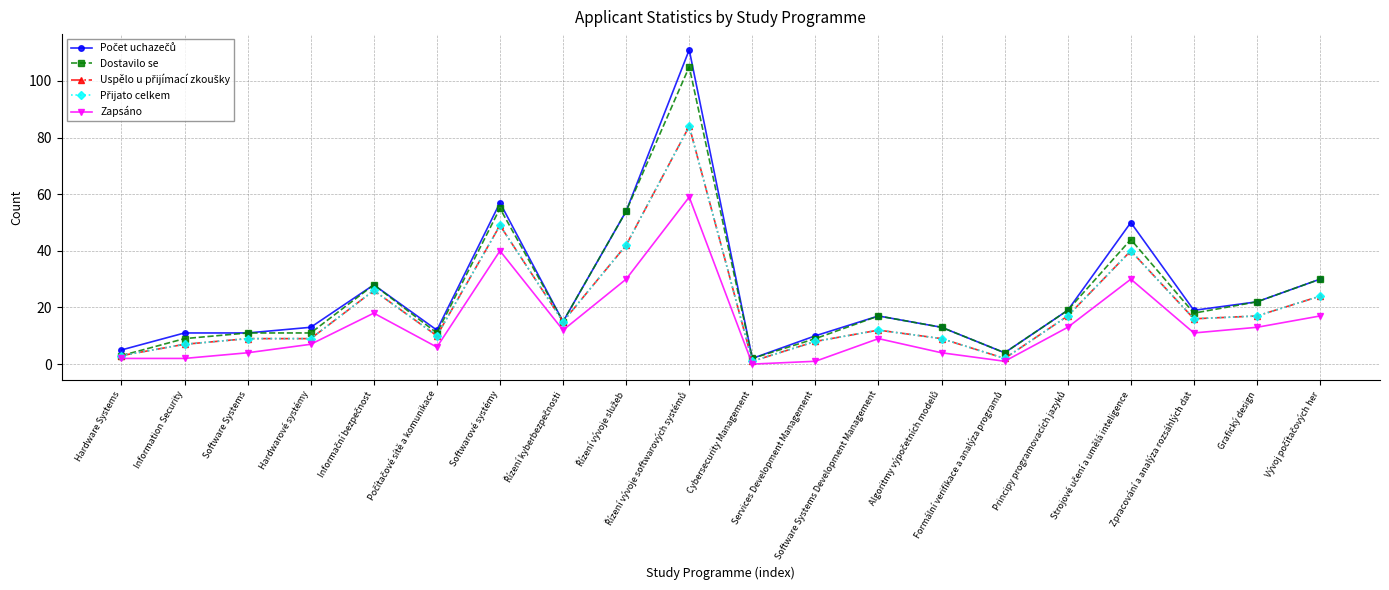

Does the chart display data point markers on the line(s)?

Yes